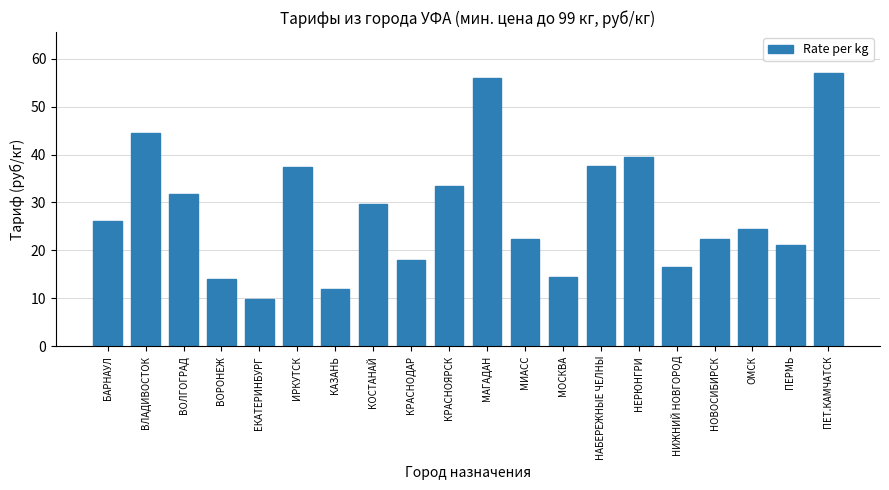

What is the ratio of the value at ВОРОНЕЖ to the value at КОСТАНАЙ?

0.5